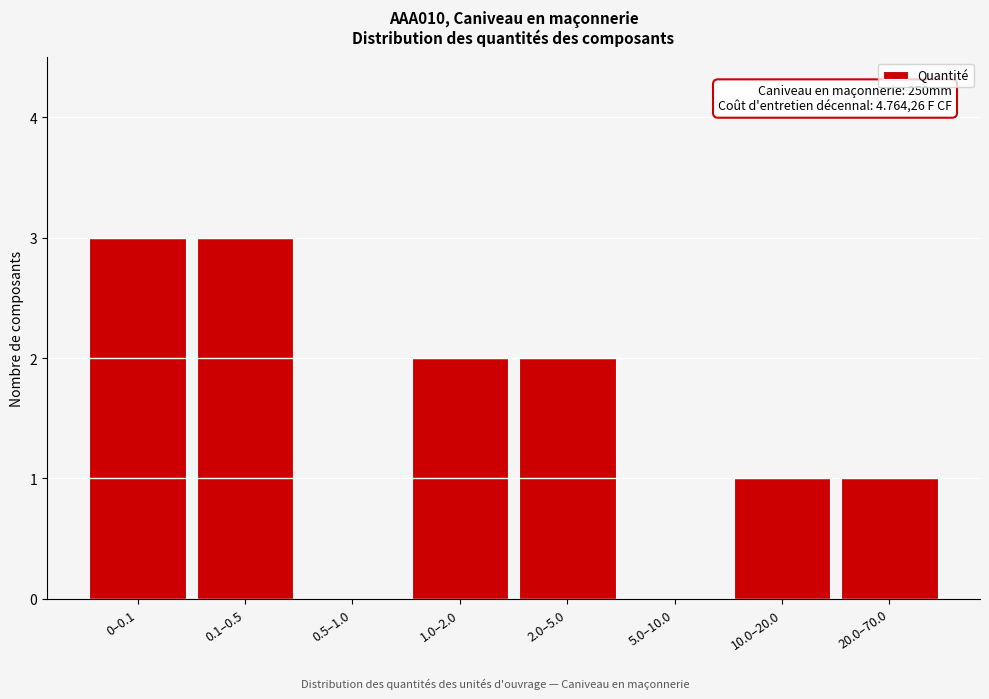

Reading left to right, list all the values displayed in this chart.

0–0.1=3	0.1–0.5=3	0.5–1.0=0	1.0–2.0=2	2.0–5.0=2	5.0–10.0=0	10.0–20.0=1	20.0–70.0=1